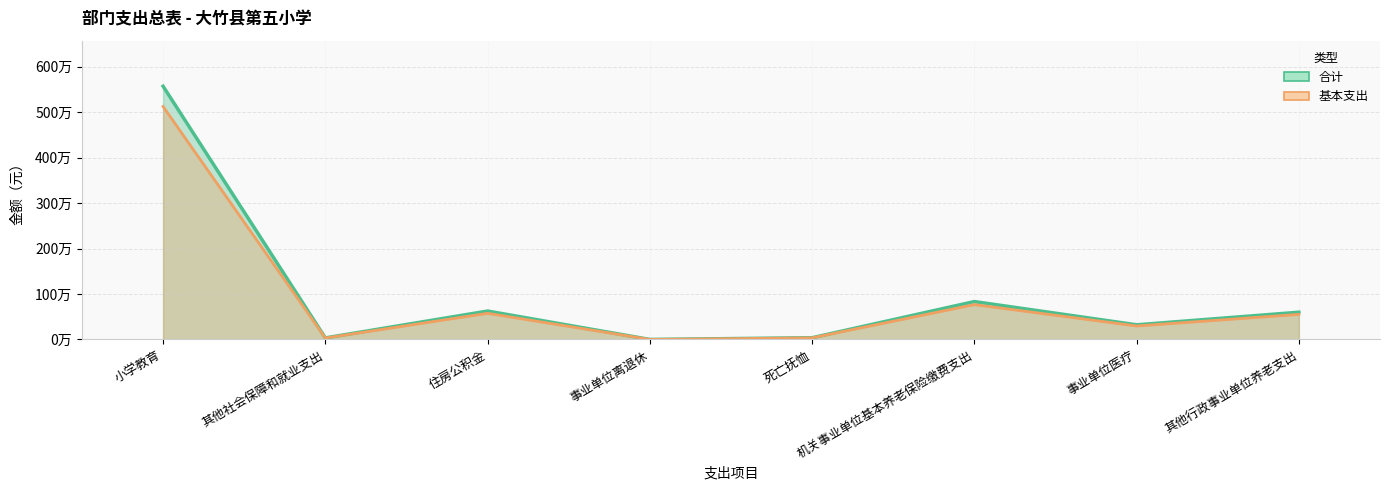

How many data points in 基本支出 are above 551306?

4